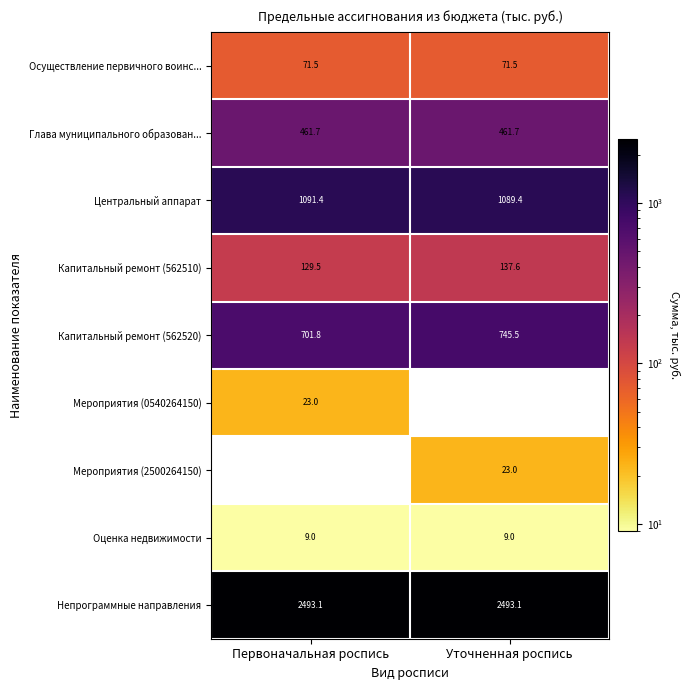

What is the sum of all Капитальный ремонт (562520) values?

1447.3